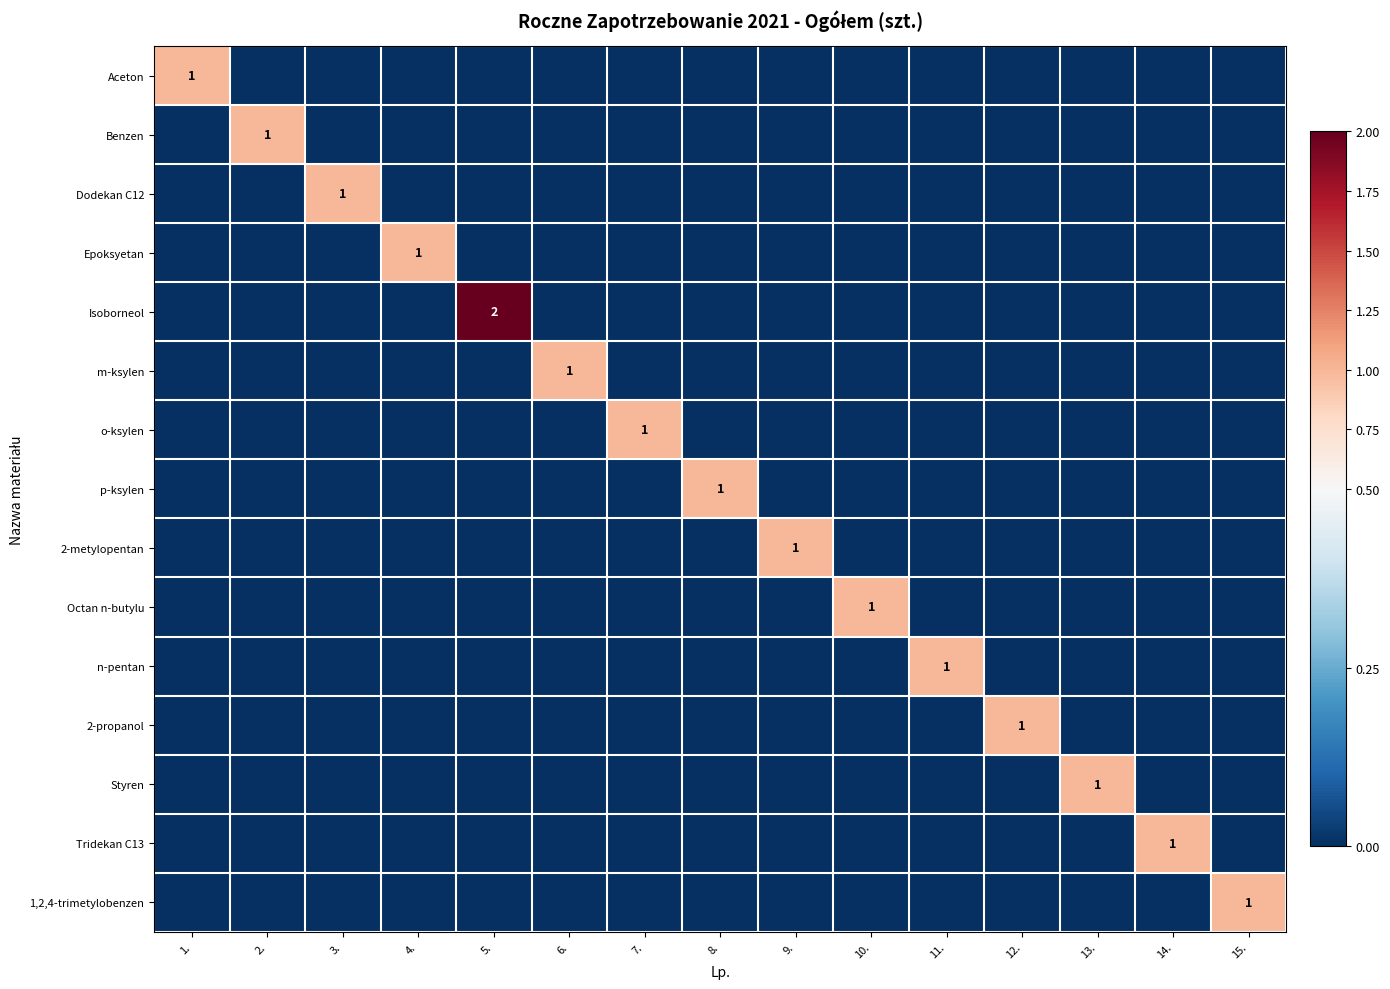

How many positive values does the Benzen series have?

1